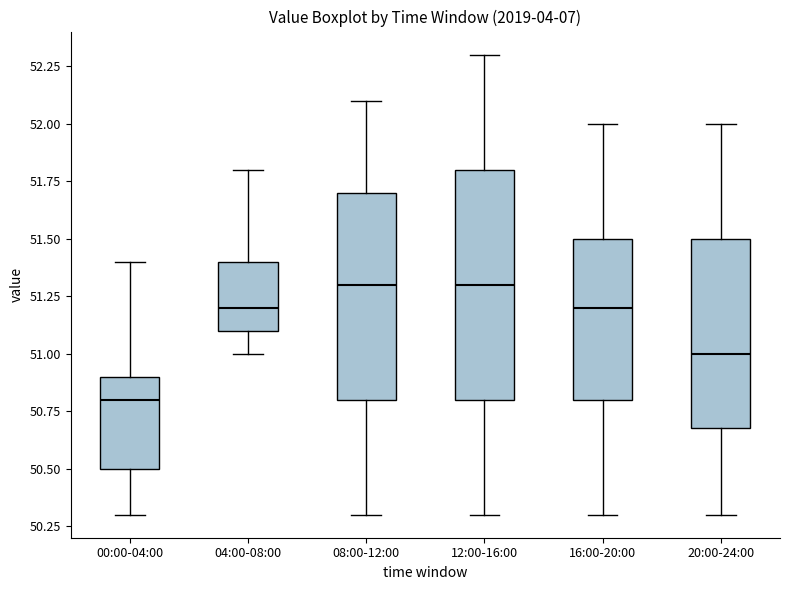

Which box is the tallest, from its lower edge to its upper edge?

12:00-16:00